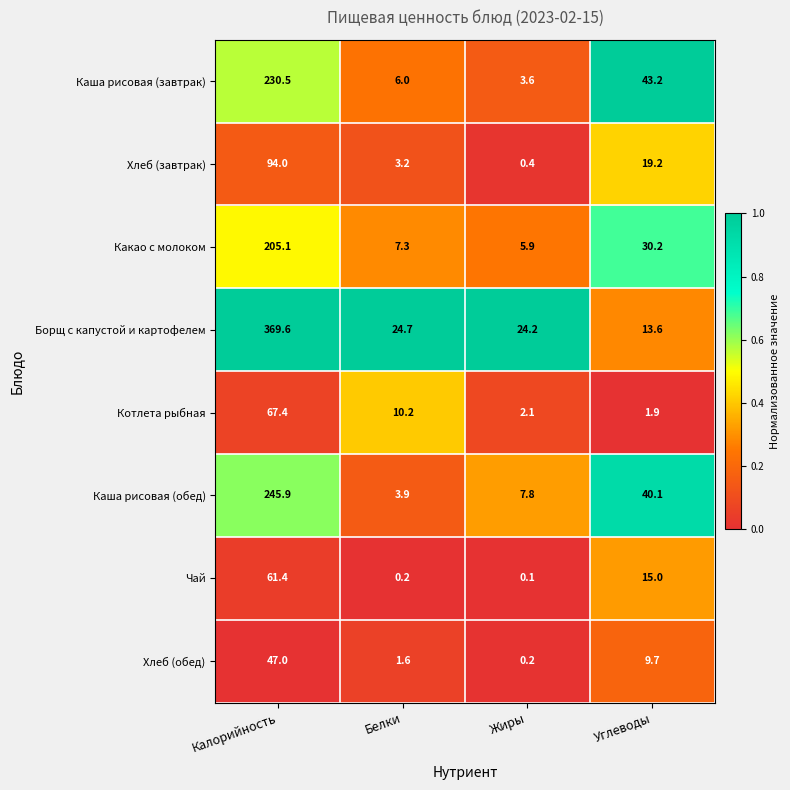

What is the approximate value of Борщ с капустой и картофелем at Калорийность?

369.6